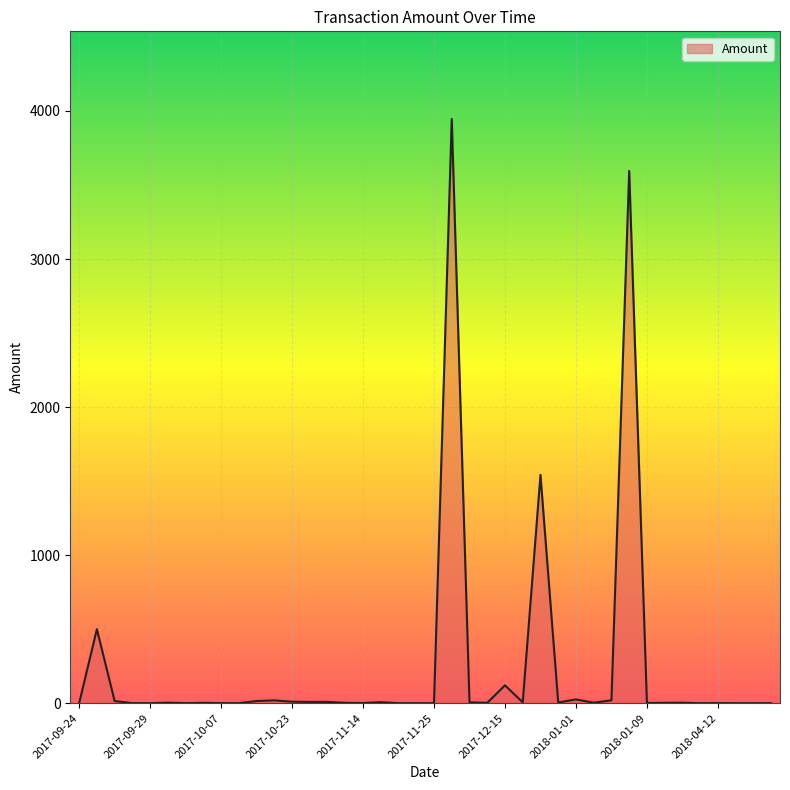

What is the maximum value shown in the chart?

3946.0